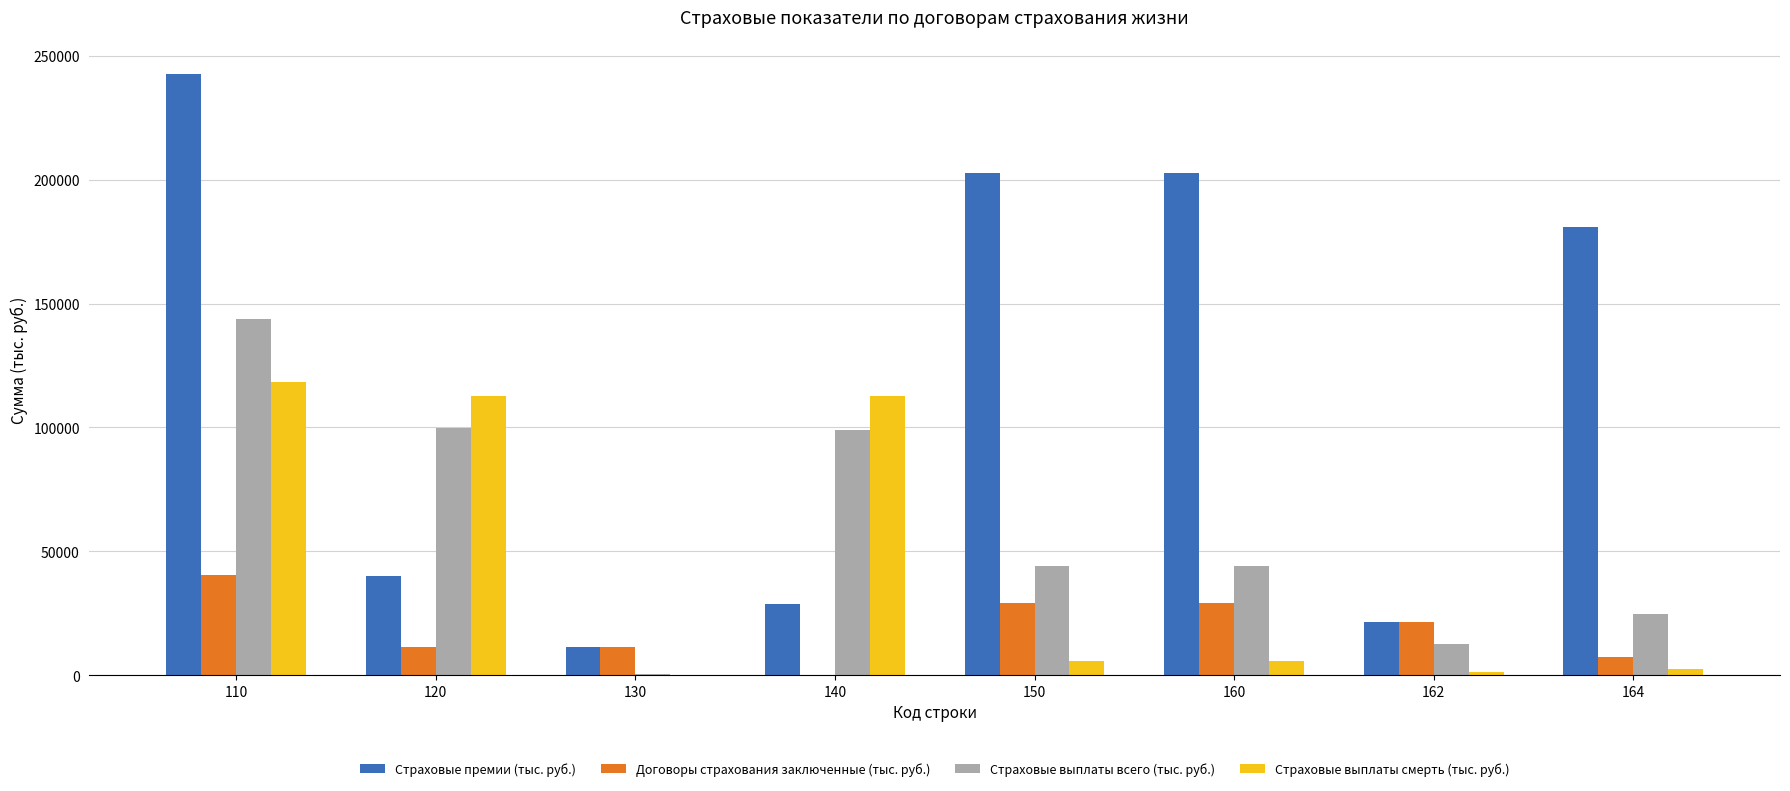

Between 162 and 164, which series saw the biggest shift?

Страховые премии (тыс. руб.)